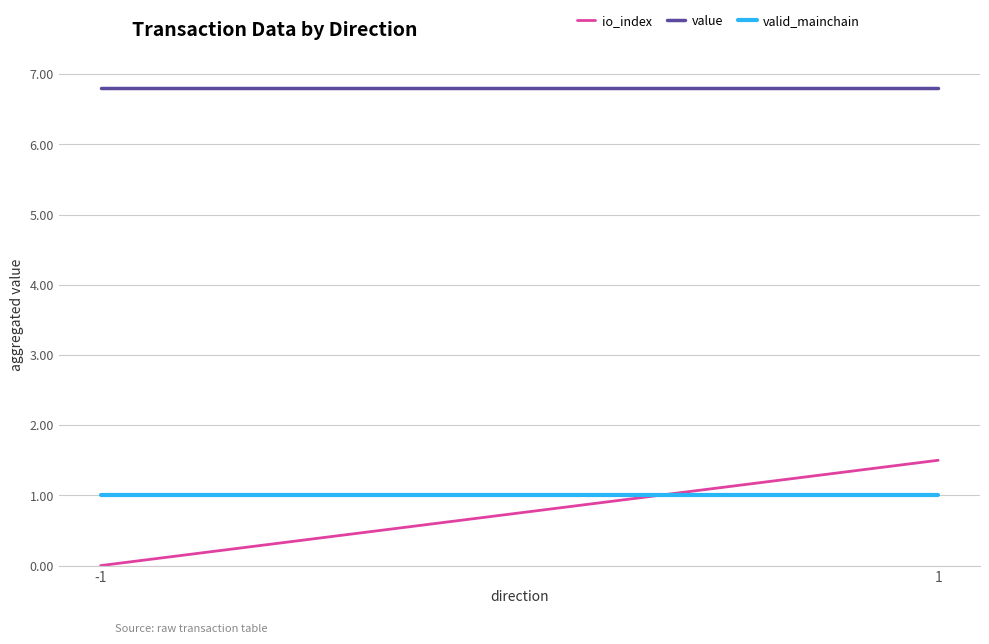

Which has a higher value, 1 or -1?

1